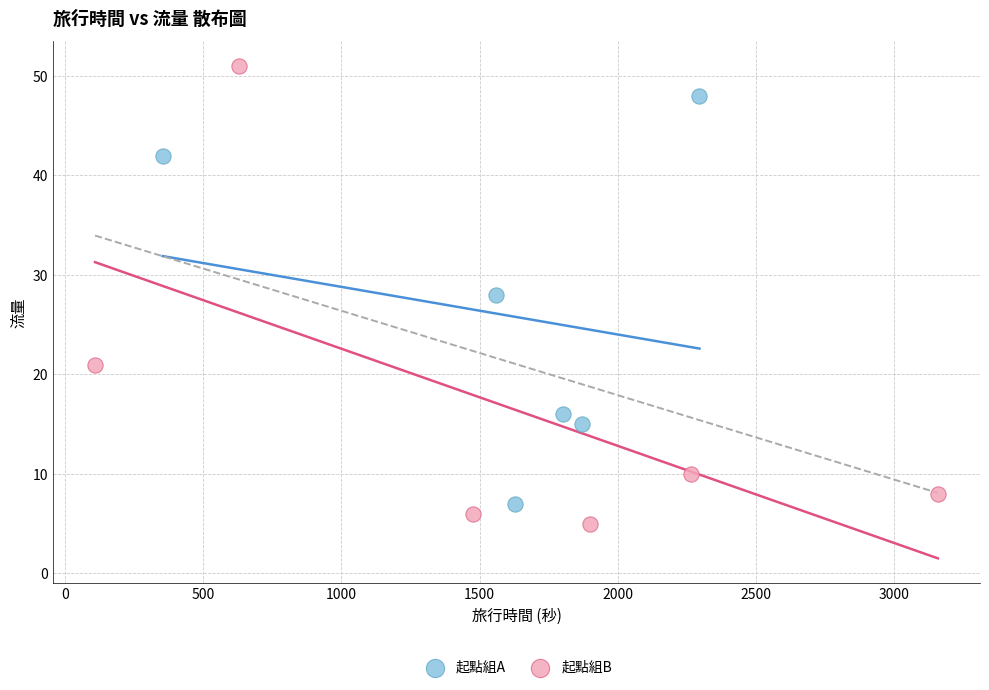

Which series has the widest spread of Y values?

起點組B